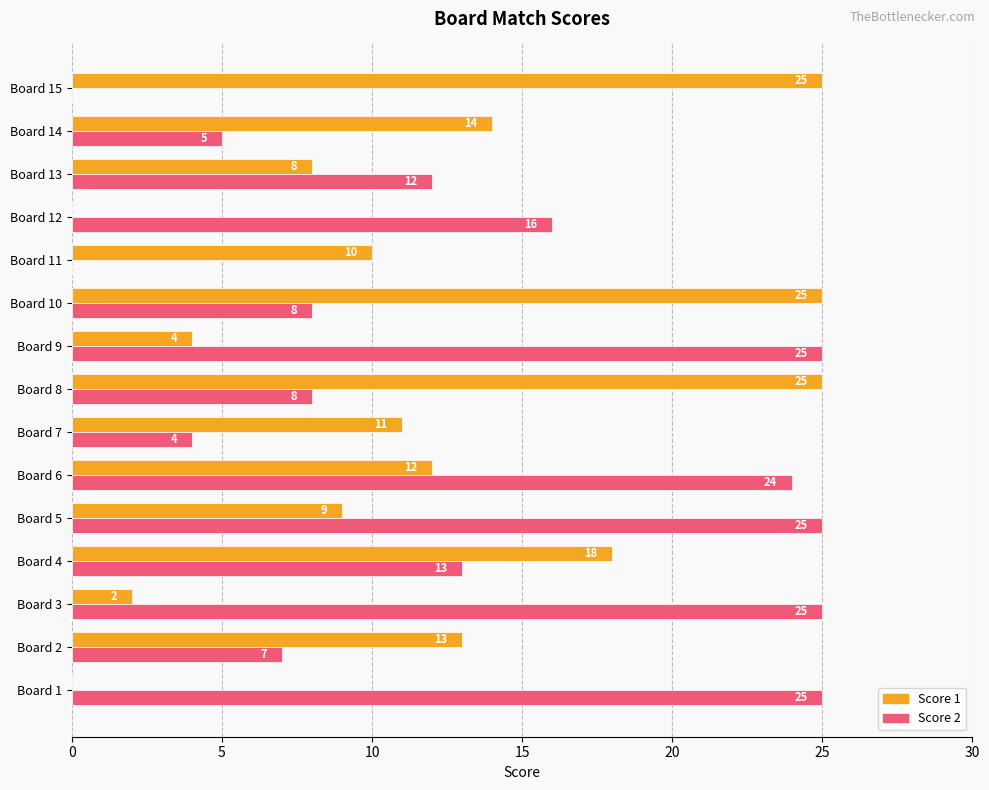

What is the sum of the Score 2 values at Board 9 and Board 12?

41